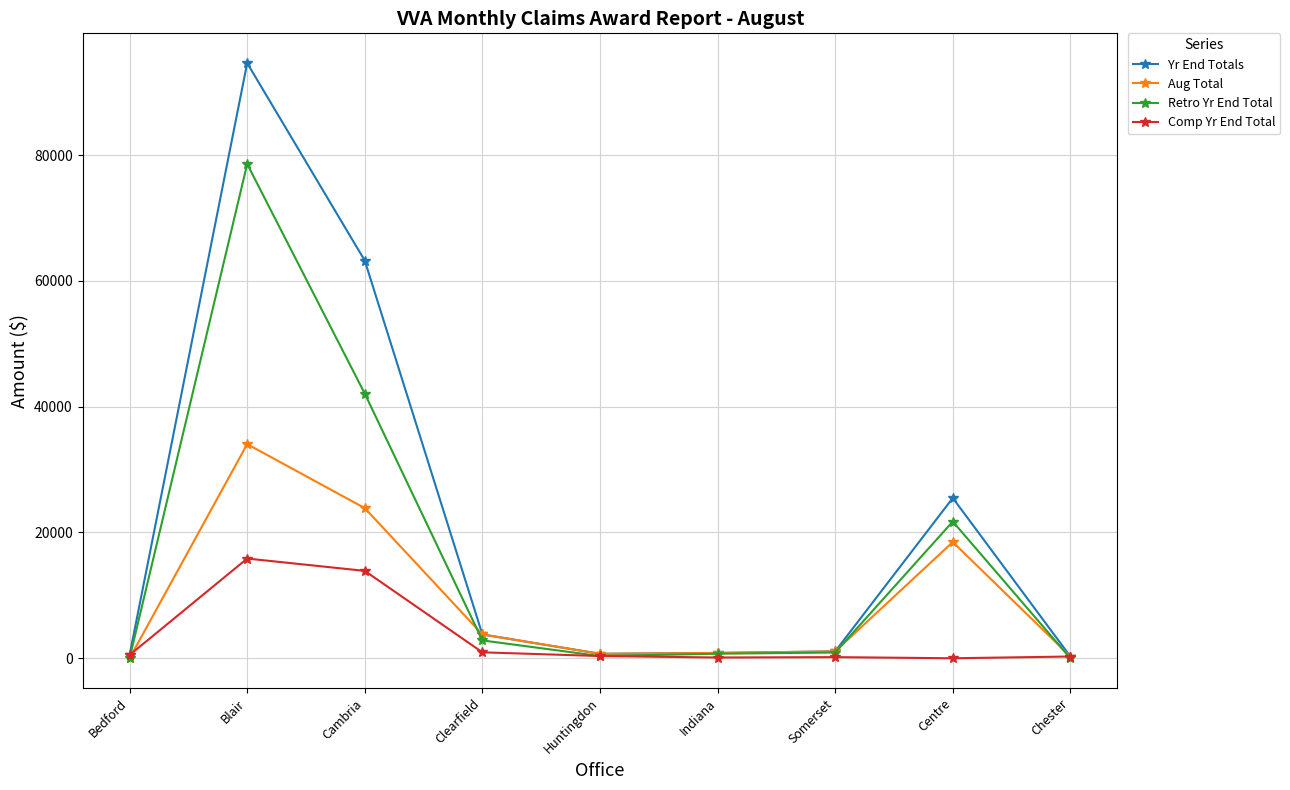

What is the value of the Aug Total point at the 5th from the left?

710